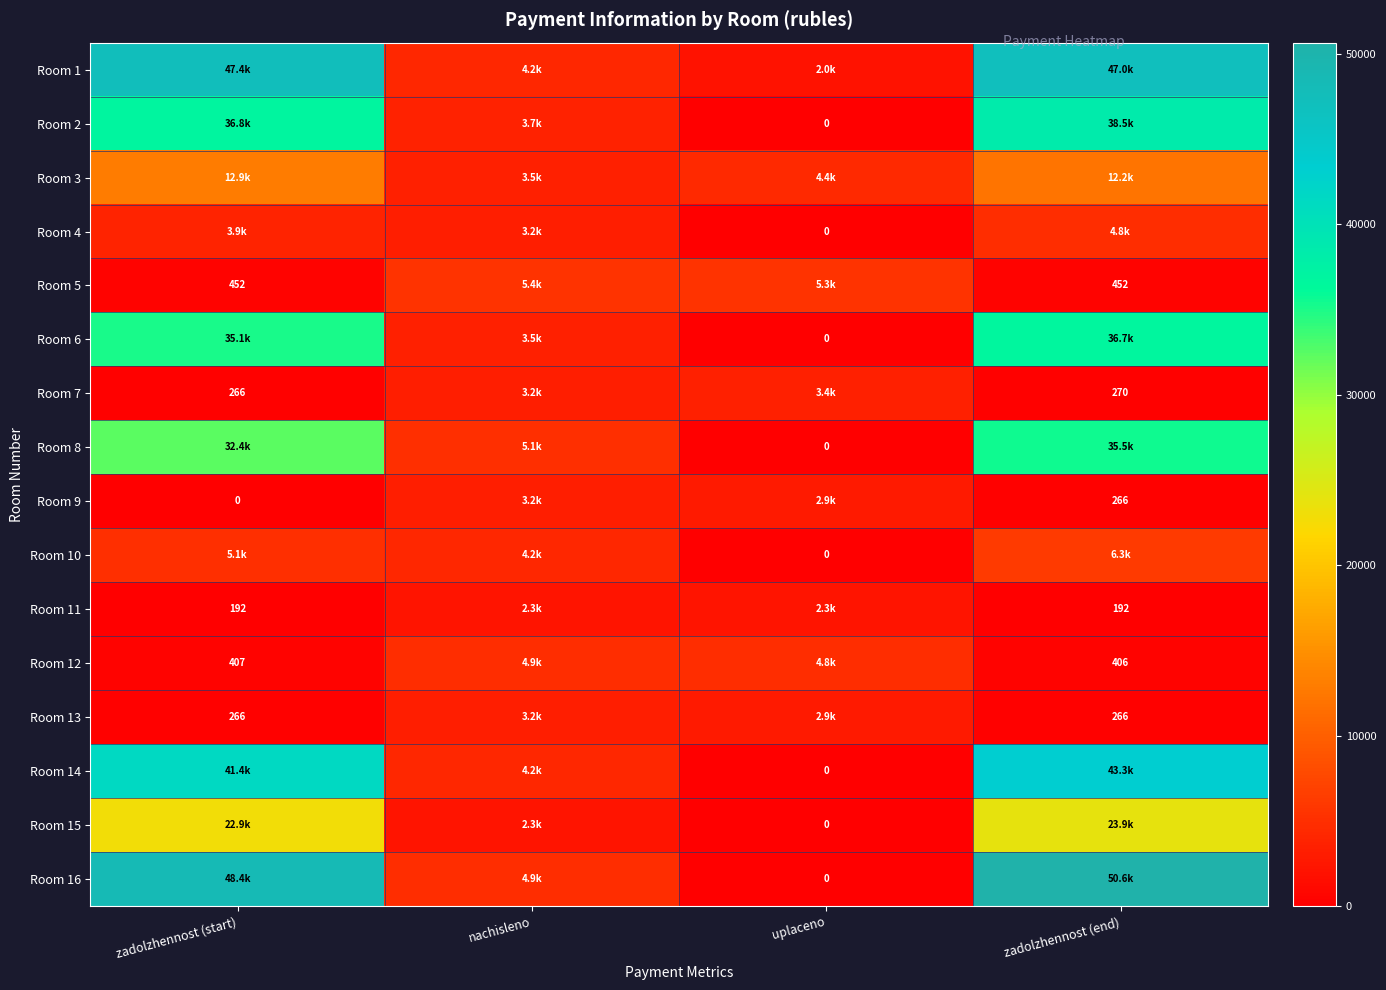

What value does the Room 5 series have at uplaceno?

5347.1